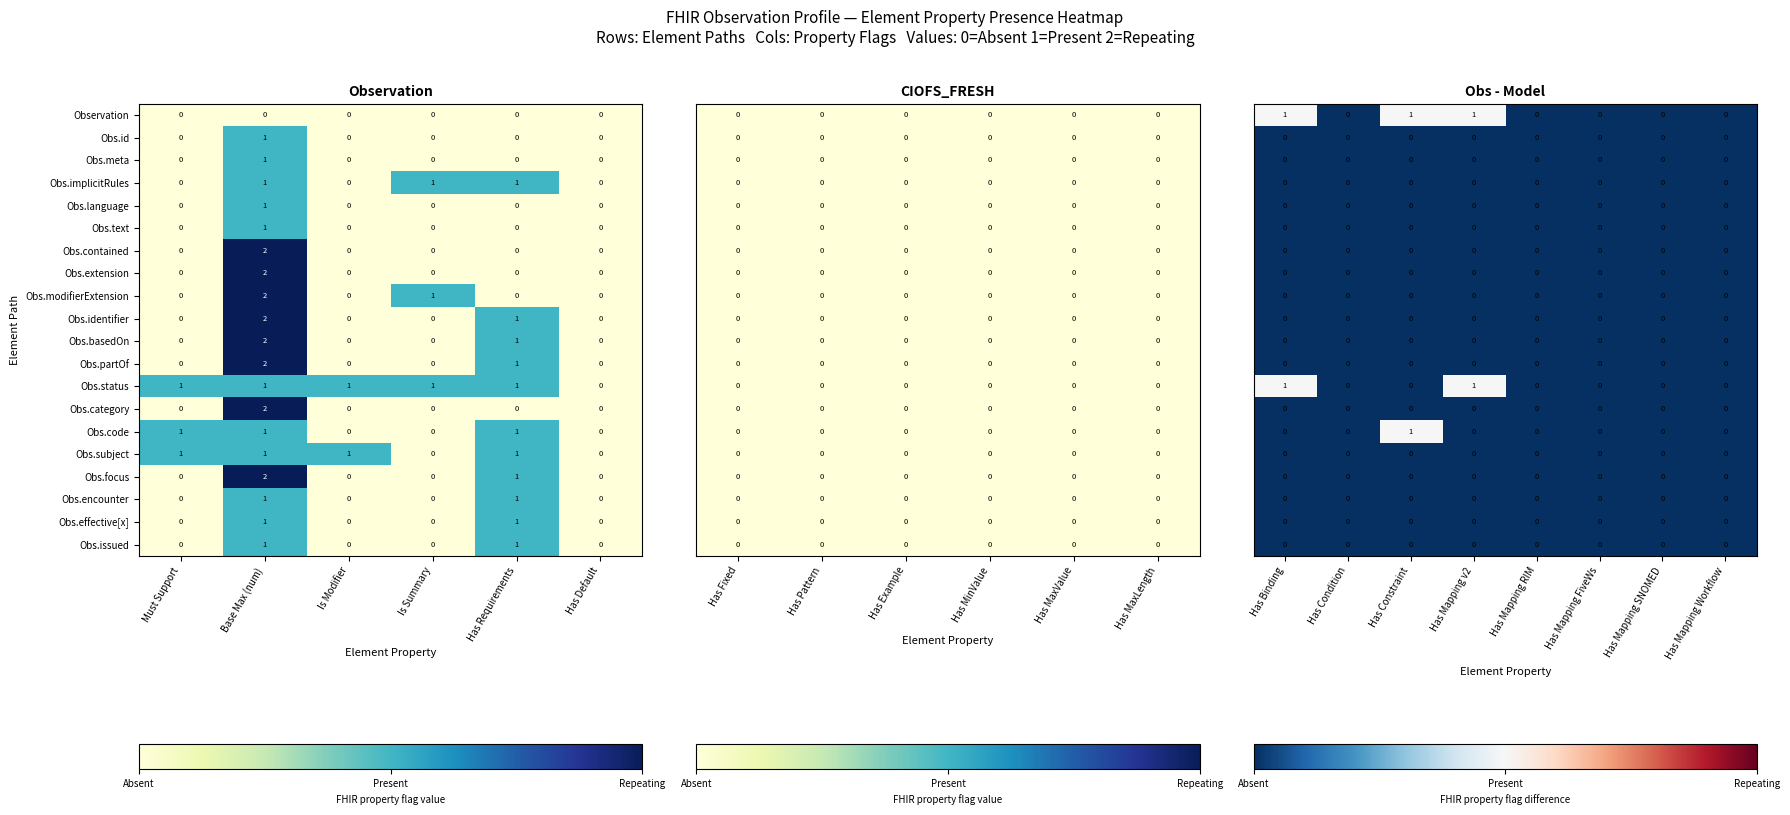

At which label does Obs.category reach its peak?

Base Max (num)